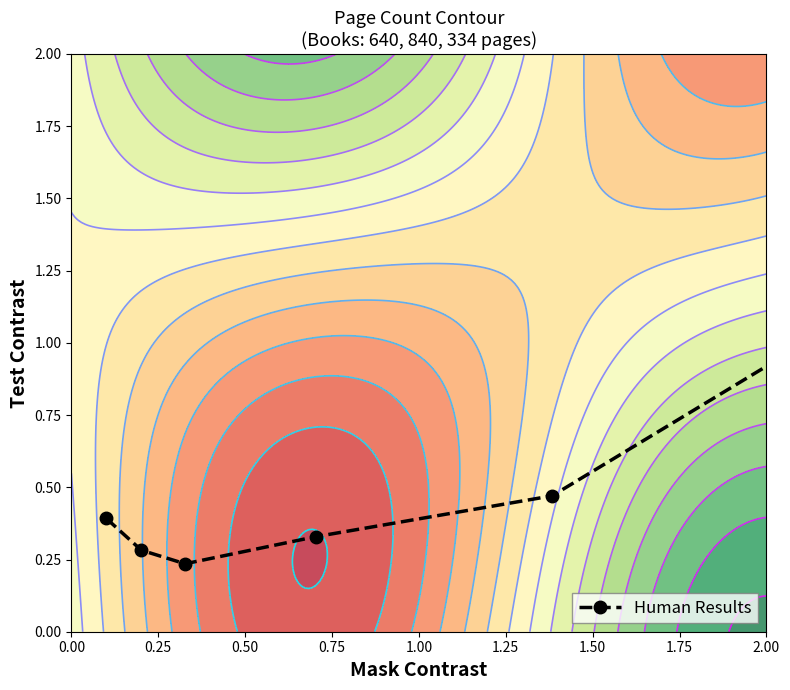

Reading left to right, list all the values displayed in this chart.

0.4	0.3	0.2	0.3	0.5	1.0	1.4	3.4